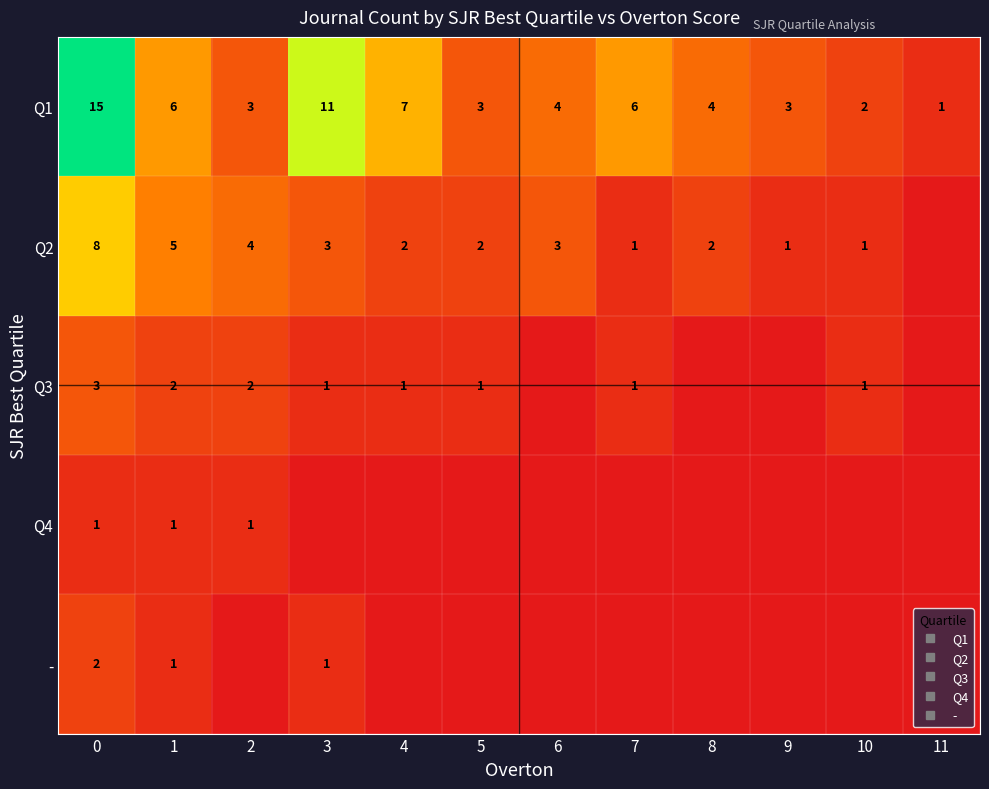

True or false: Q4 has a value of 0 at 6.

False